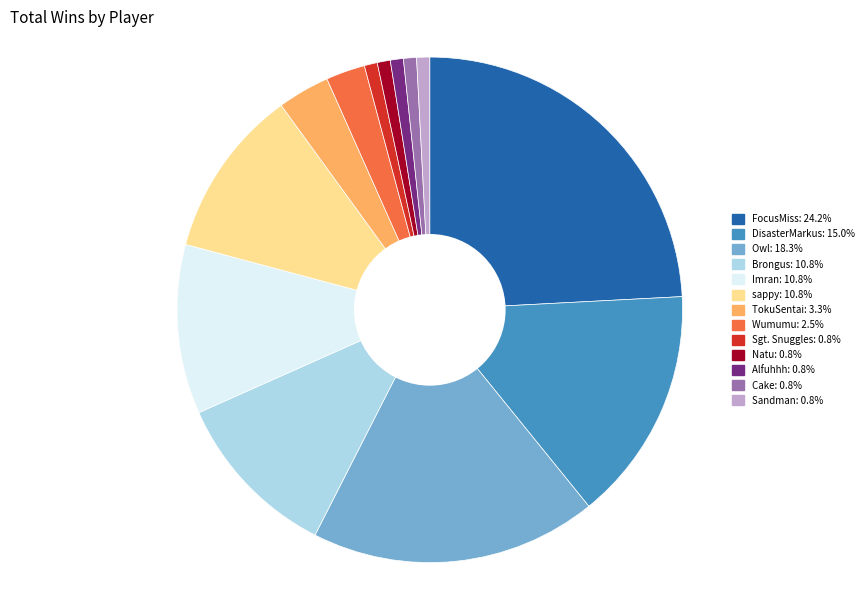

Is there a majority slice in this chart?

No